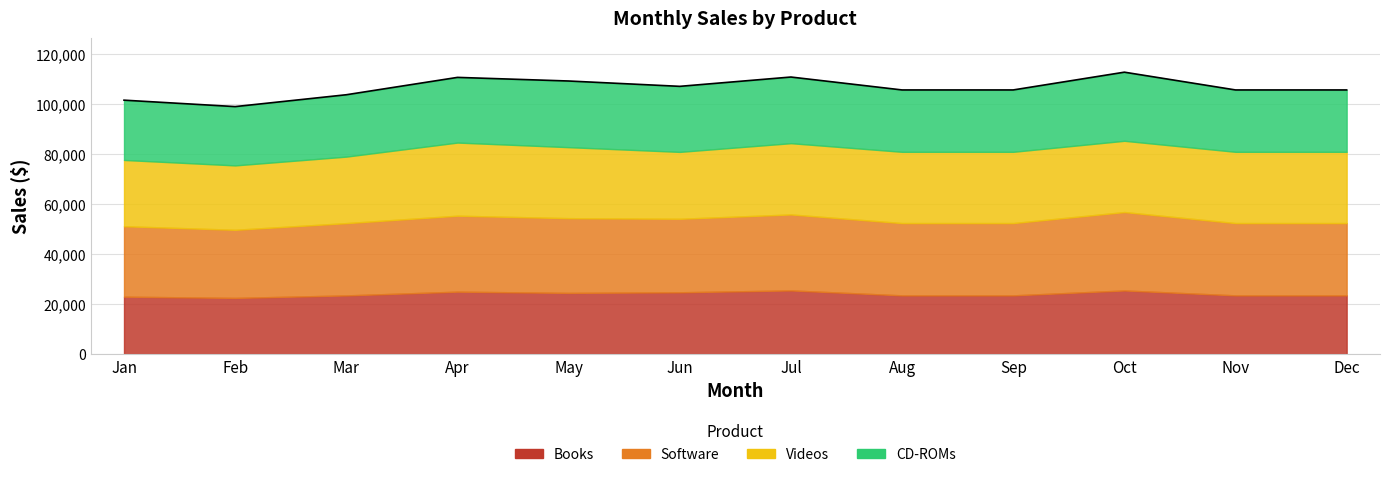

True or false: Software and Books cross at least once.

False